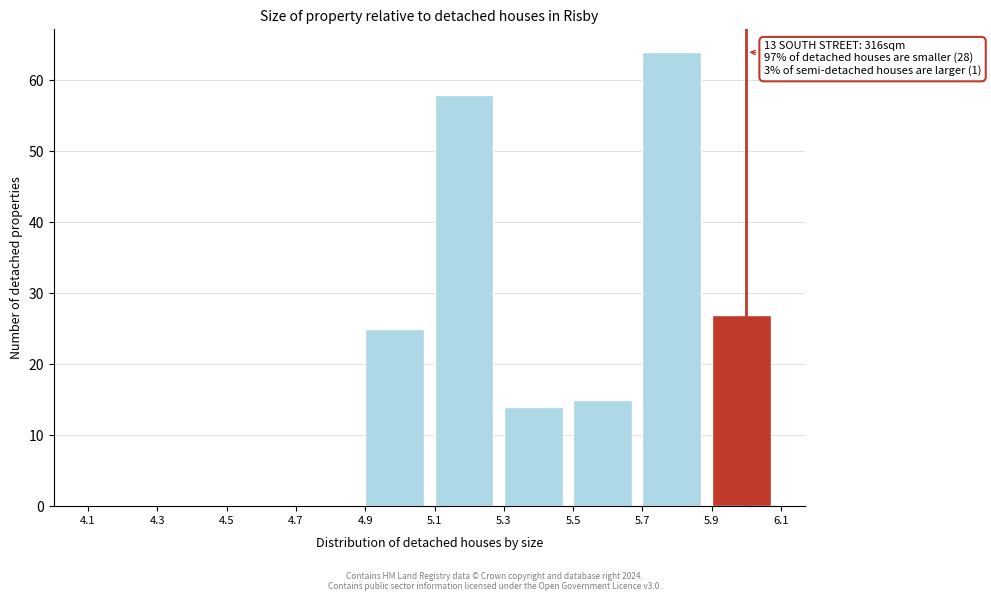

Which range on the x-axis has the tallest bar?

5.7 to 5.9